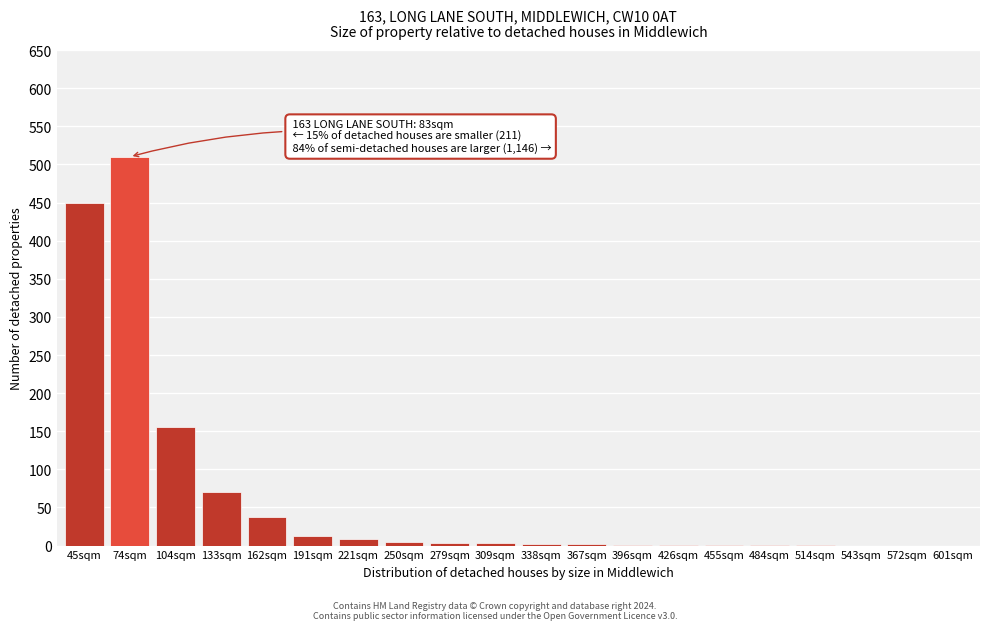

What is the greatest value displayed?

510